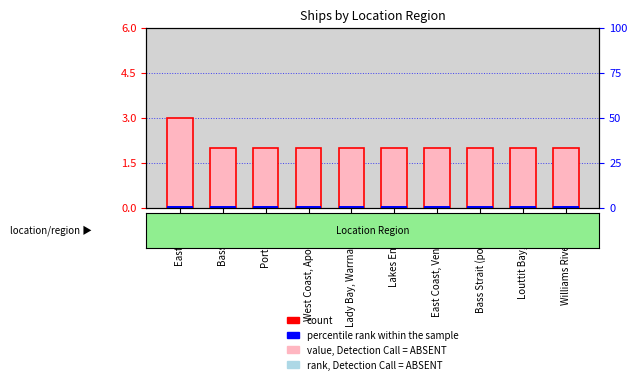

What position from the right is East Coast, Venus Bay?

4